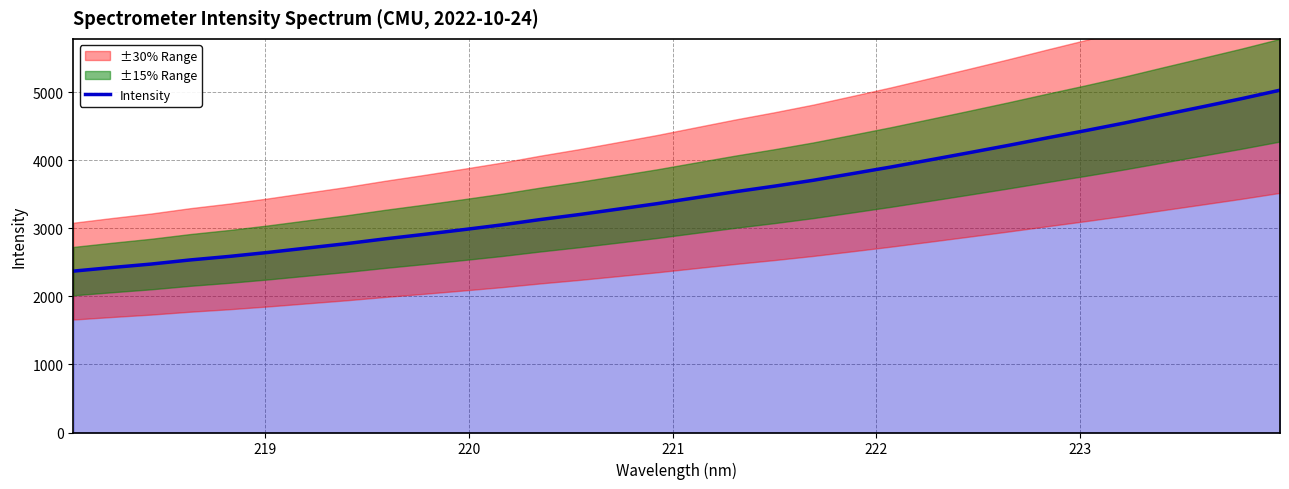

How many data points are above 3451?

16